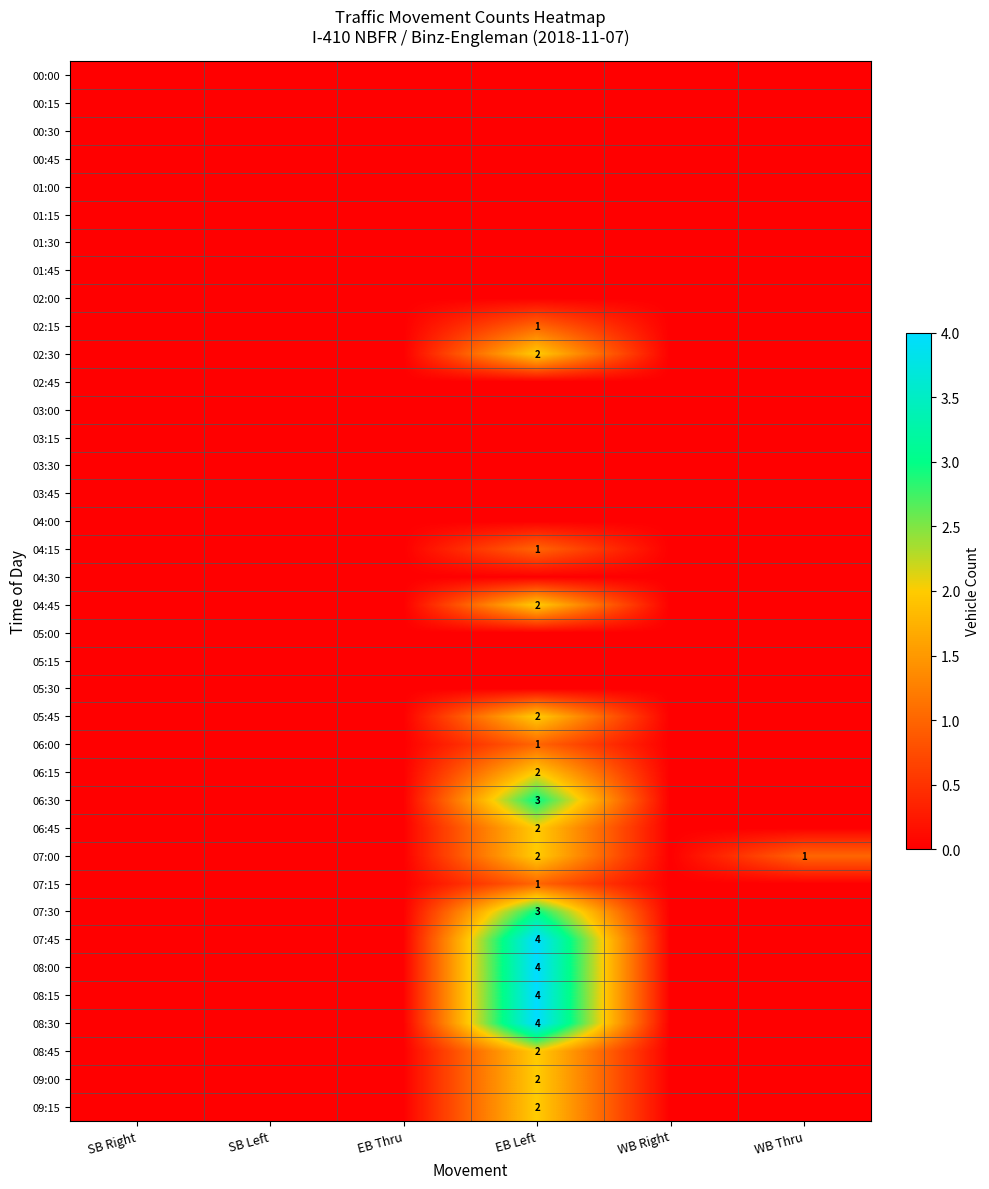

How many distinct data groups are displayed?

38